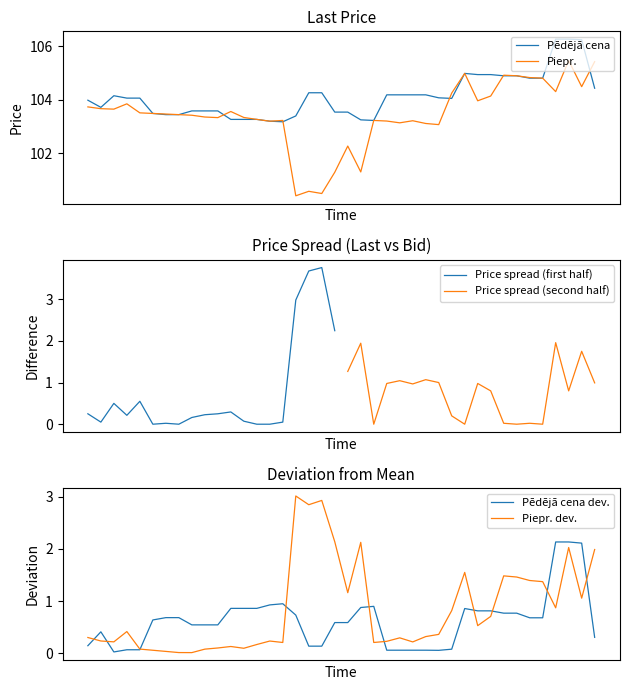

In Pēdējā cena, how many points are lower than both neighbors (excluding endpoints)?

4